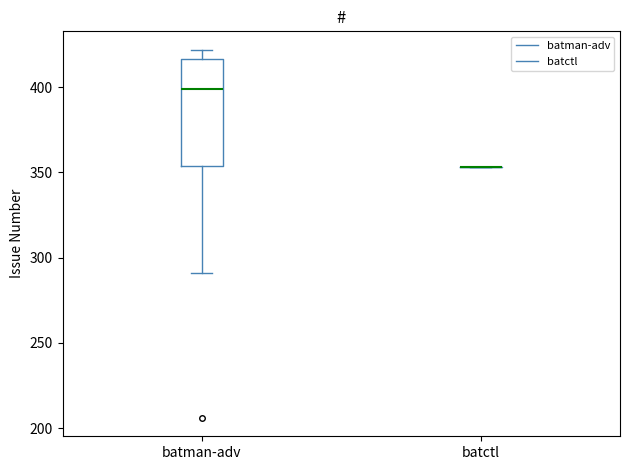

Reading left to right, read every box against the y-axis: the position of its median line, the range the box covers, and the ends of its whiskers. The values are not printed on the chart, so give them approximately, as read against the axis.

batman-adv: median 400, box 355 to 415, whiskers 290 to 420
batctl: box collapsed to a line at 355, whiskers 355 to 355